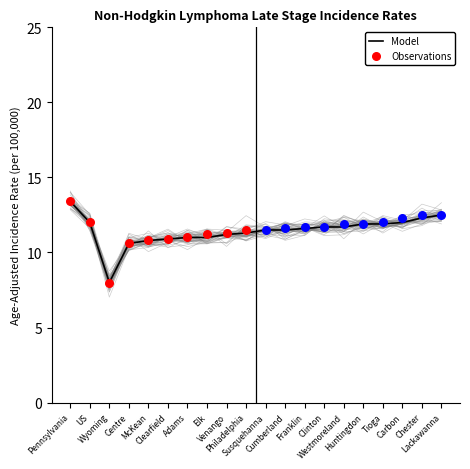

Is the value of Lower 95% CI at Susquehanna greater than the value of Upper 95% CI at Chester?

No